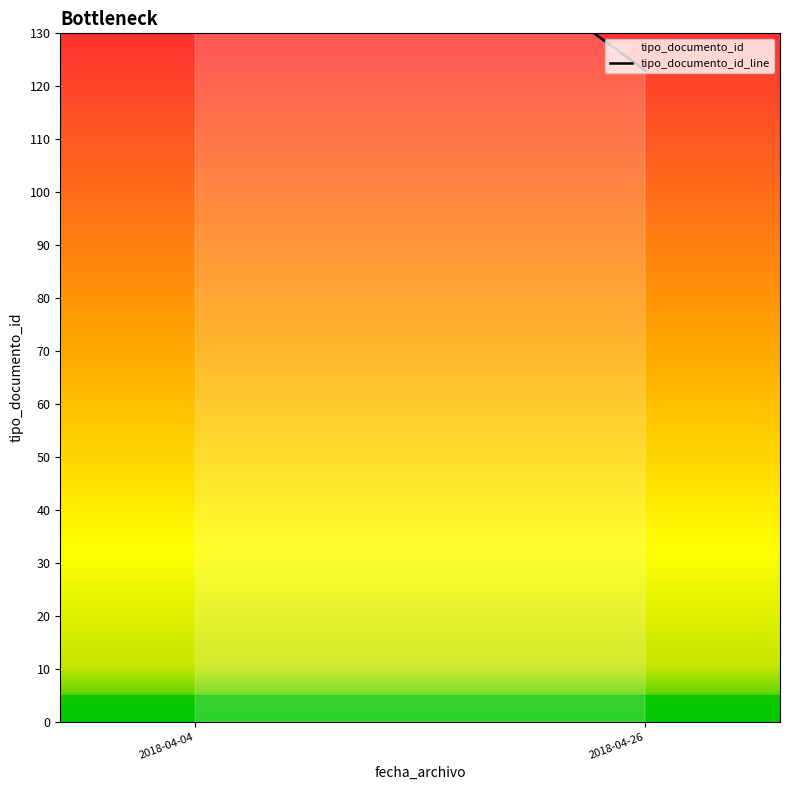

How many values are between 123 and 185?

2